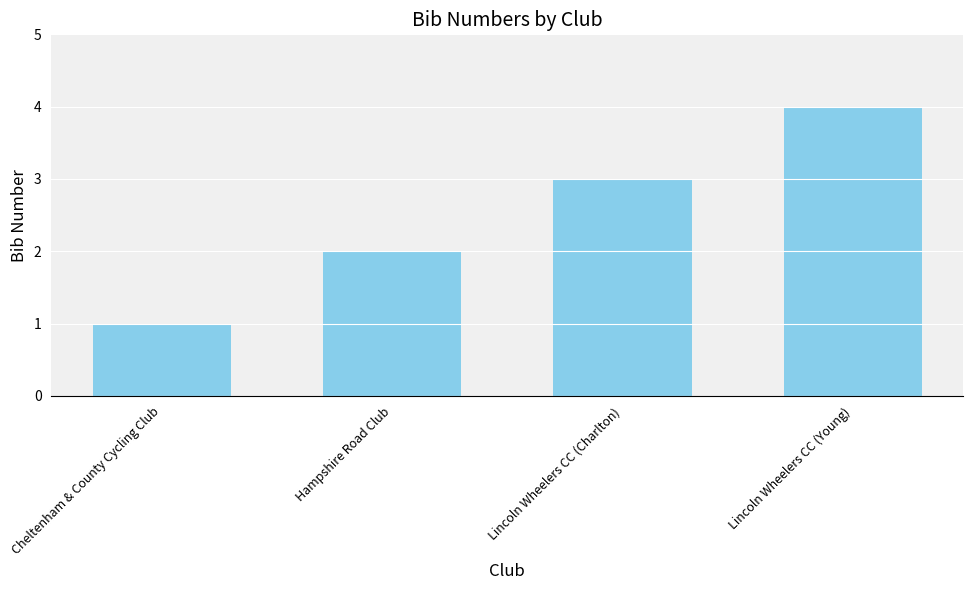

What is the maximum value shown in the chart?

4